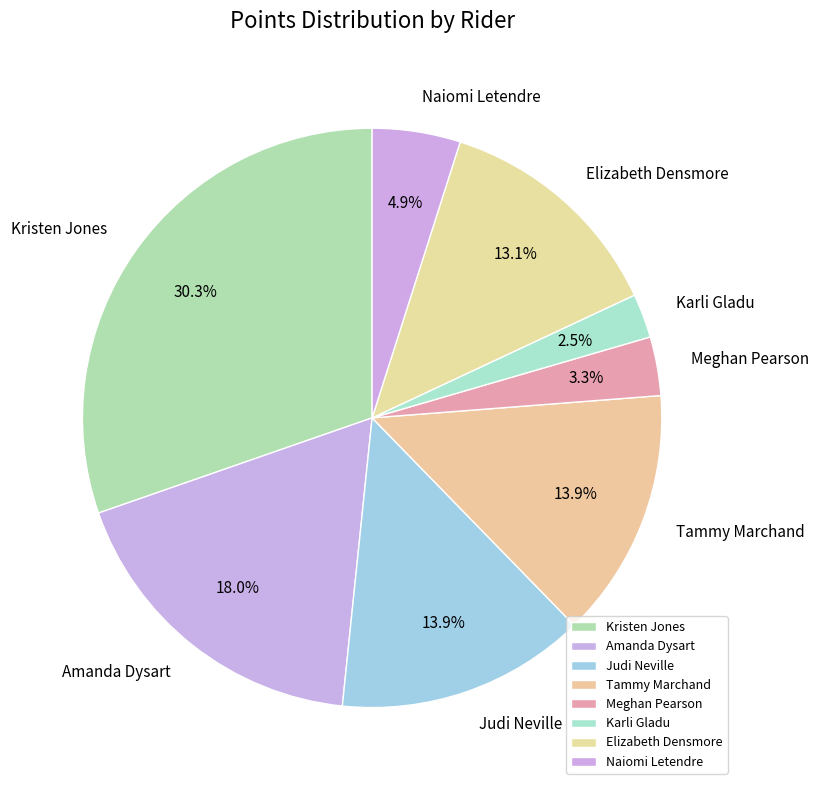

What portion of the pie excludes Amanda Dysart?

82.0%